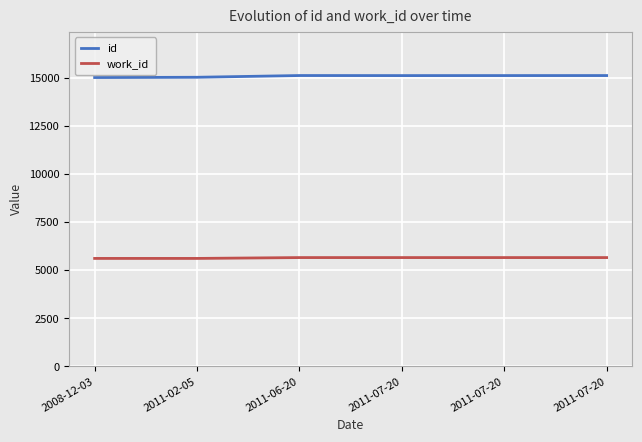

True or false: work_id has more than 0 interior local peaks.

False